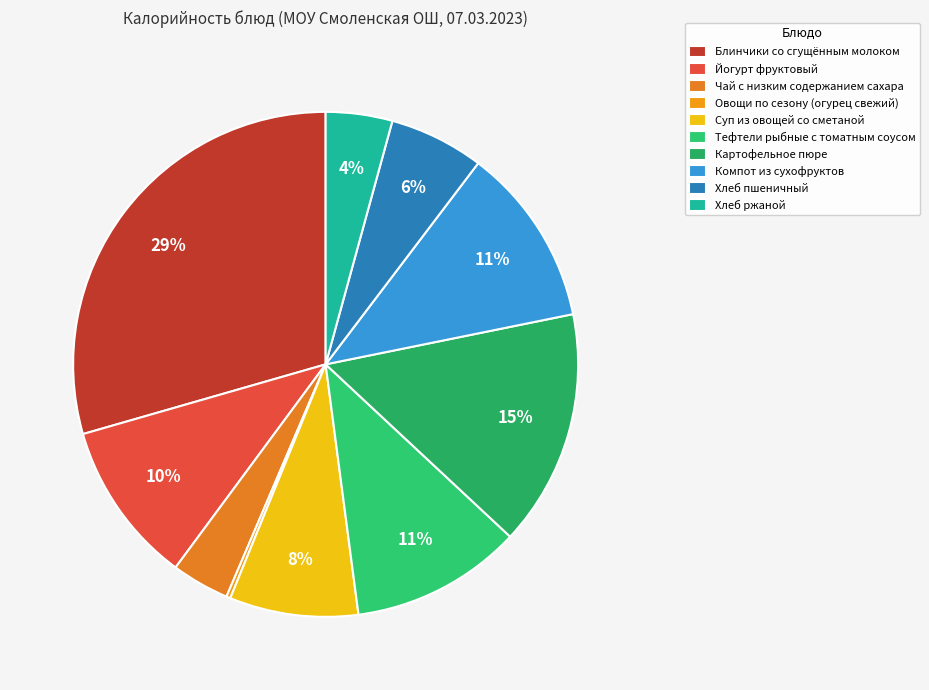

True or false: Хлеб ржаной accounts for 1% of the total.

False